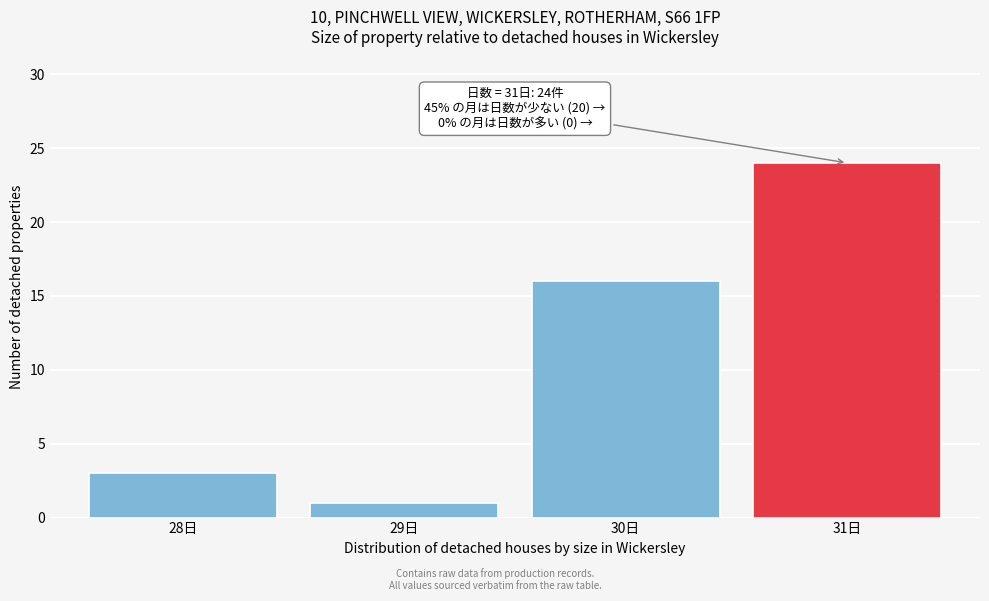

Reading left to right, transcribe all the data shown in this chart.

3	1	16	24